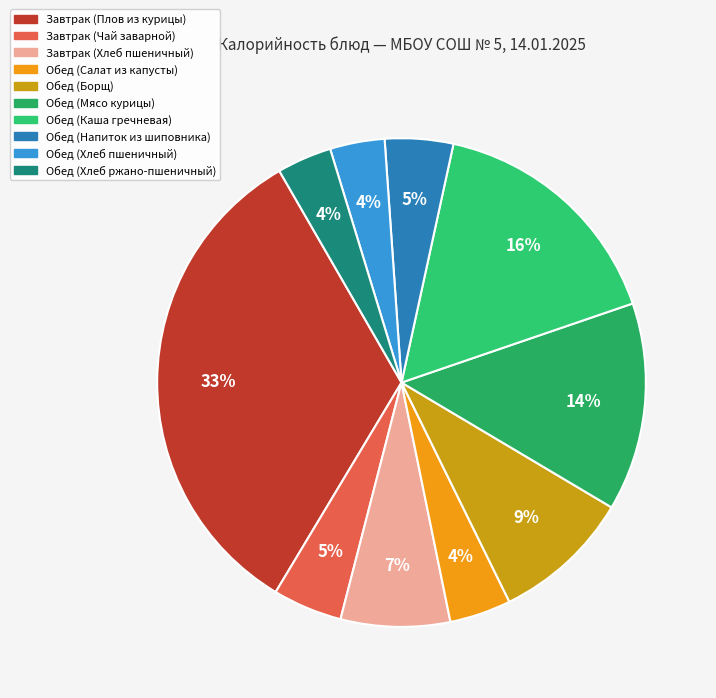

What is the largest slice in the pie chart?

Завтрак (Плов из курицы)